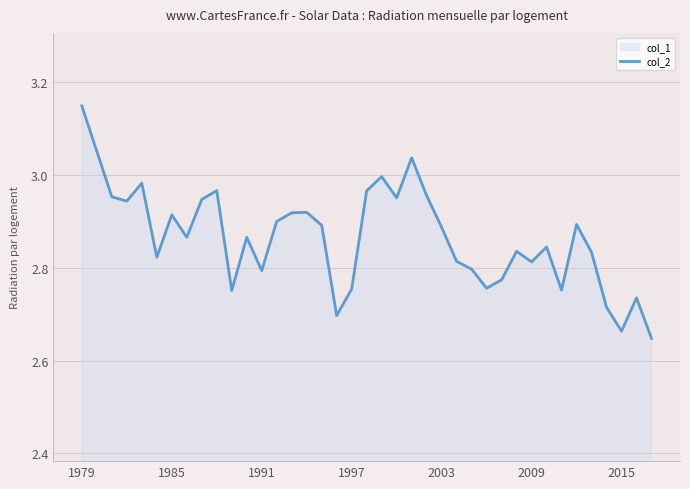

What is the difference between the maximum and minimum values?

0.5